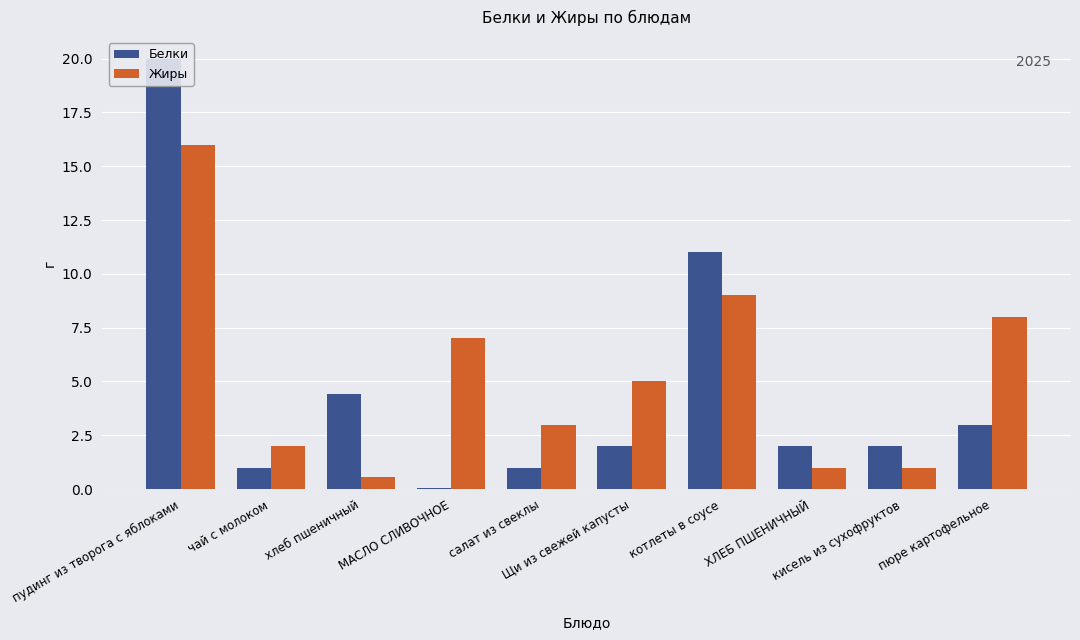

Which label corresponds to the smallest value in the chart?

МАСЛО СЛИВОЧНОЕ